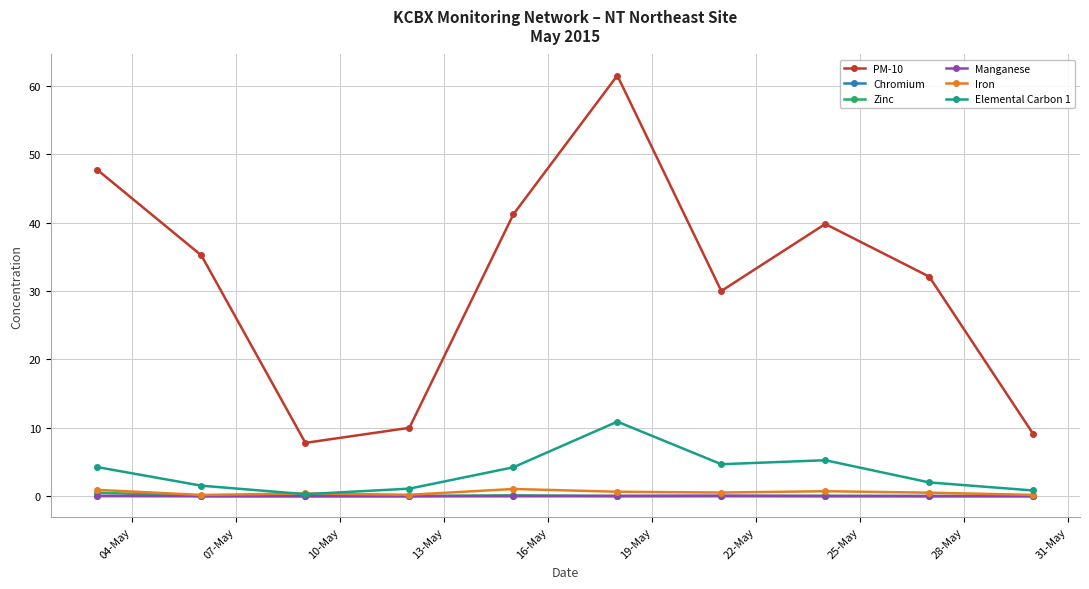

Which series has the largest total across all categories?

PM-10